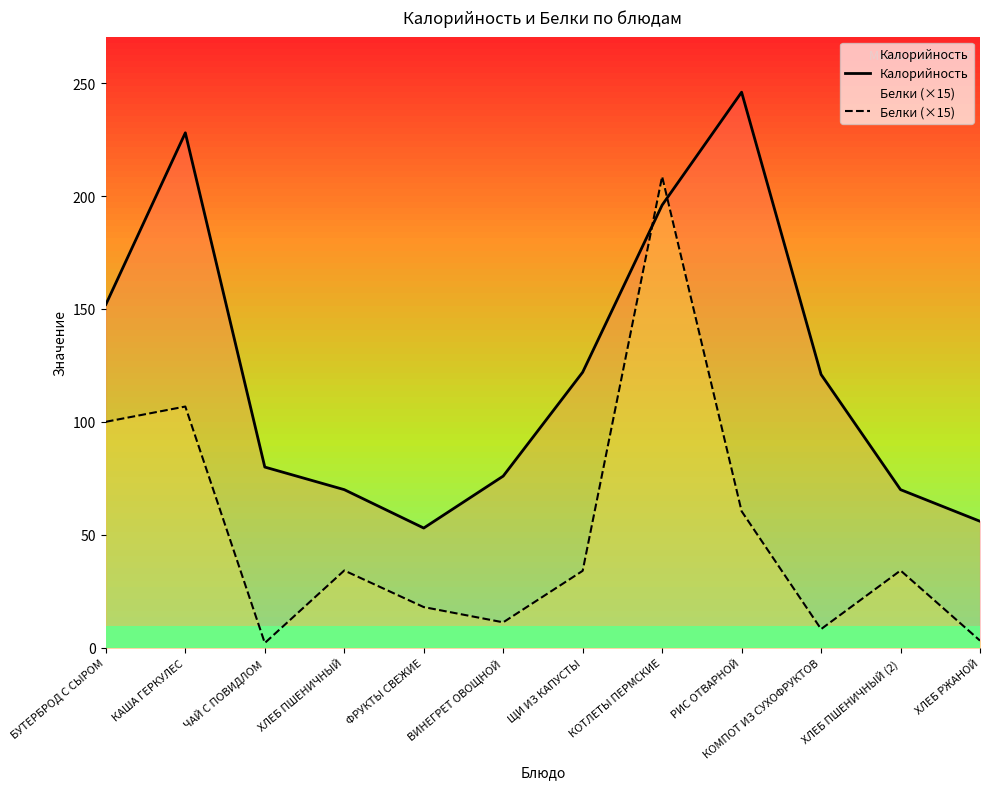

Where is Белки (×15) nearest to the value 105?

КАША ГЕРКУЛЕС